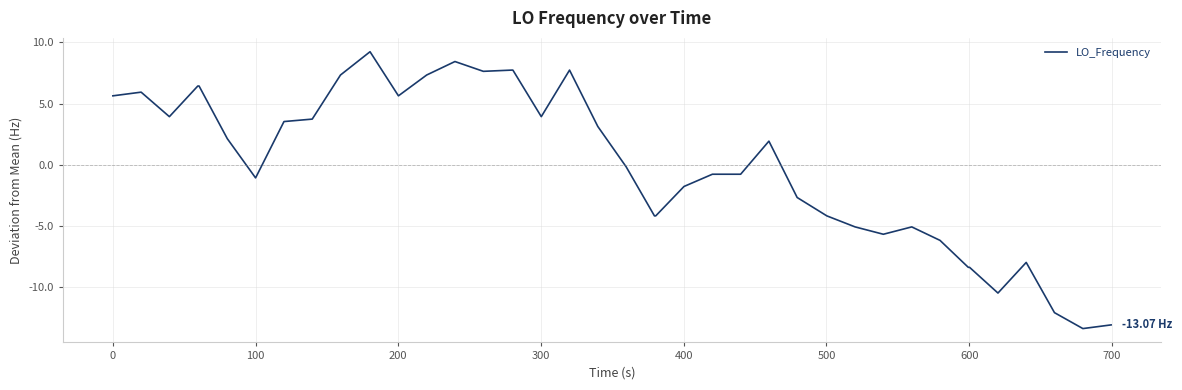

What is the difference between the maximum and minimum values?

22.6